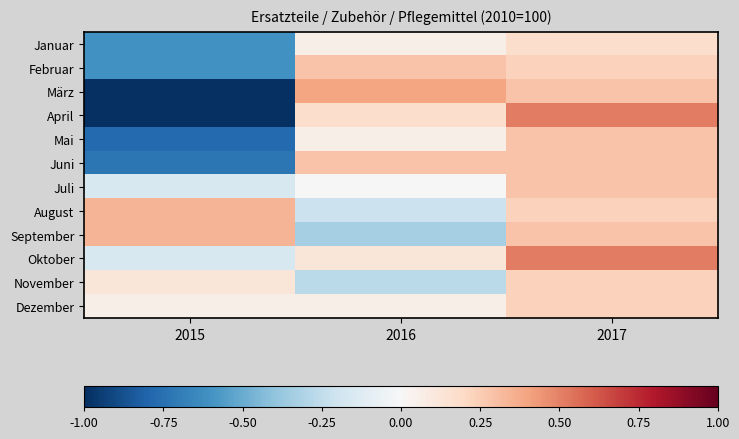

Count the number of categories in the chart.

3